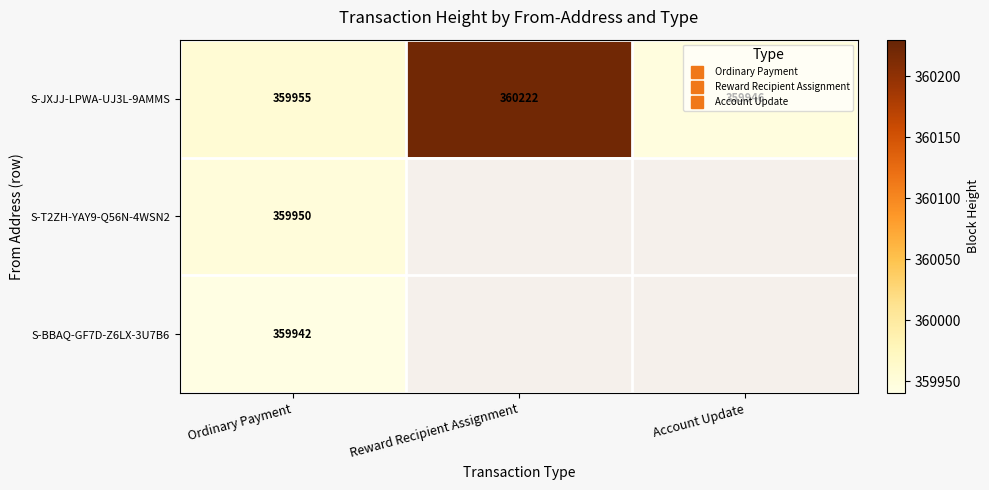

Which has a higher value, Account Update or Reward Recipient Assignment?

Reward Recipient Assignment